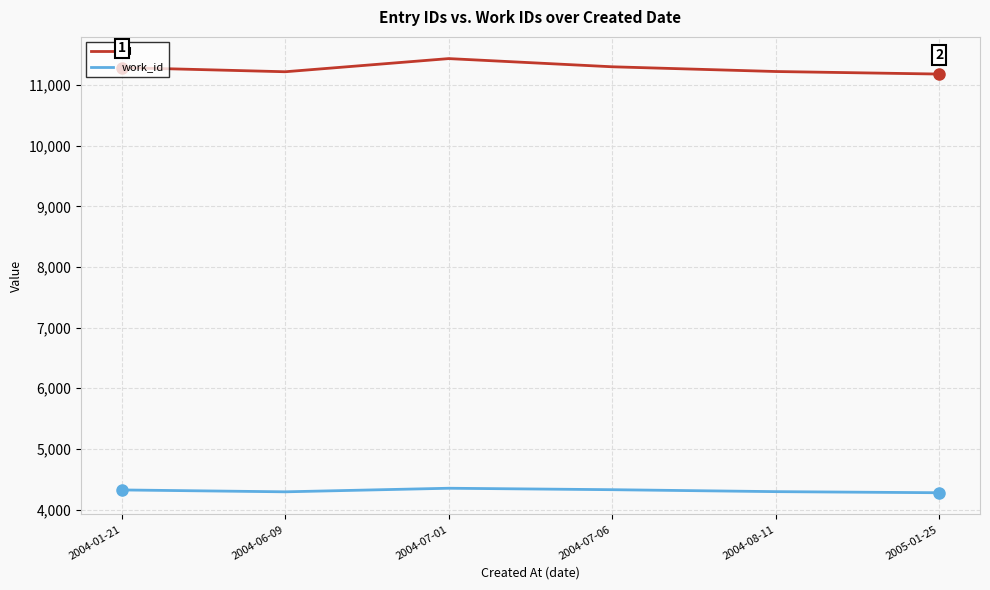

What is the greatest value displayed?

11437